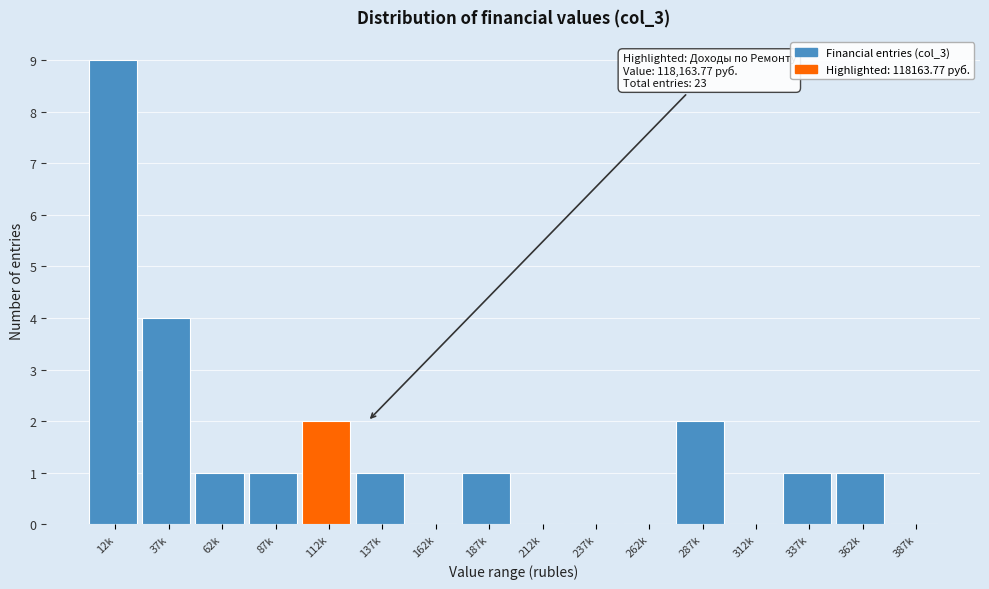

Reading left to right, list all the values displayed in this chart.

12k=9	37k=4	62k=1	87k=1	112k=2	137k=1	162k=0	187k=1	212k=0	237k=0	262k=0	287k=2	312k=0	337k=1	362k=1	387k=0